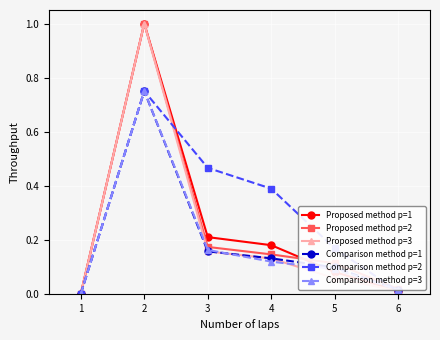

What is the total value across all series at 4?

1.1